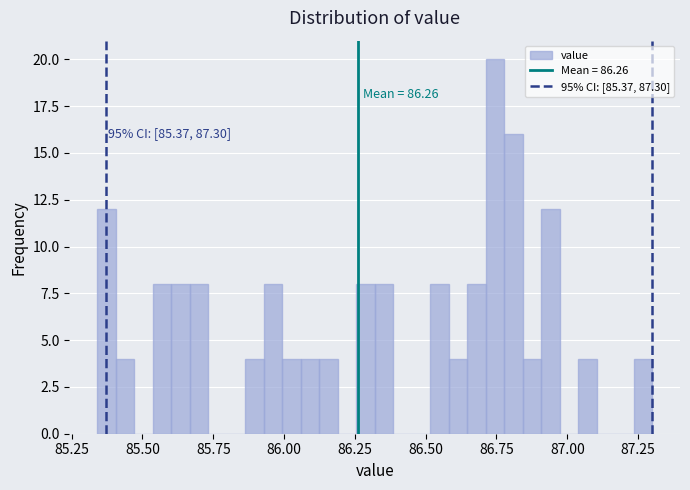

Read against the x-axis, roughly where is the centre of the tallest bar?

86.75